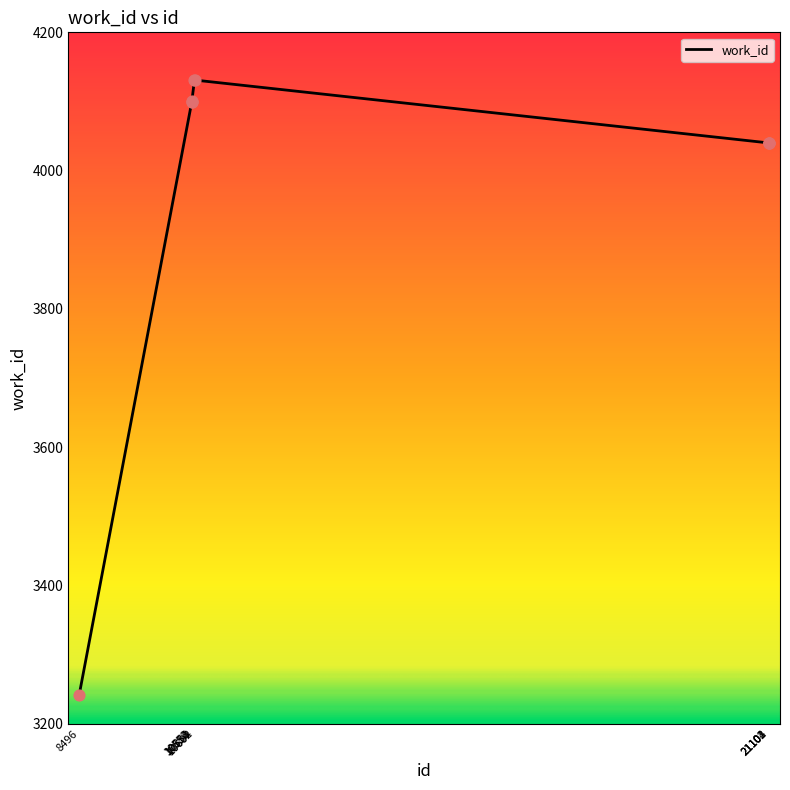

What is the ratio of the value at 10555 to the value at 21101?

1.0